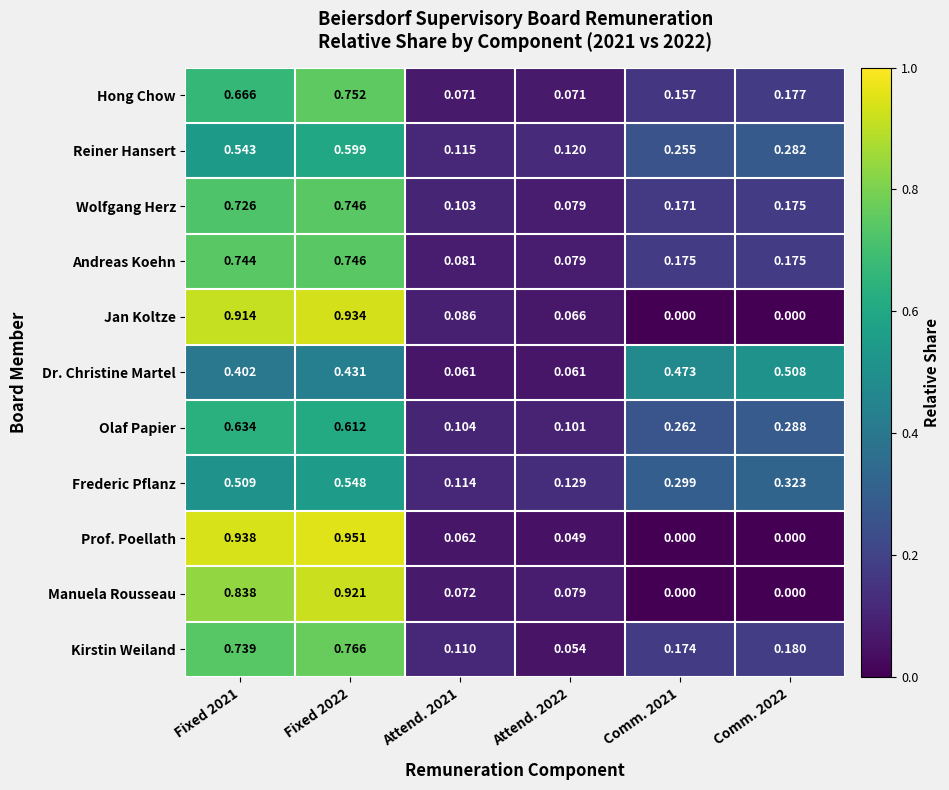

Is the value of Manuela Rousseau at Comm. 2022 greater than the value of Prof. Poellath at Fixed 2022?

No